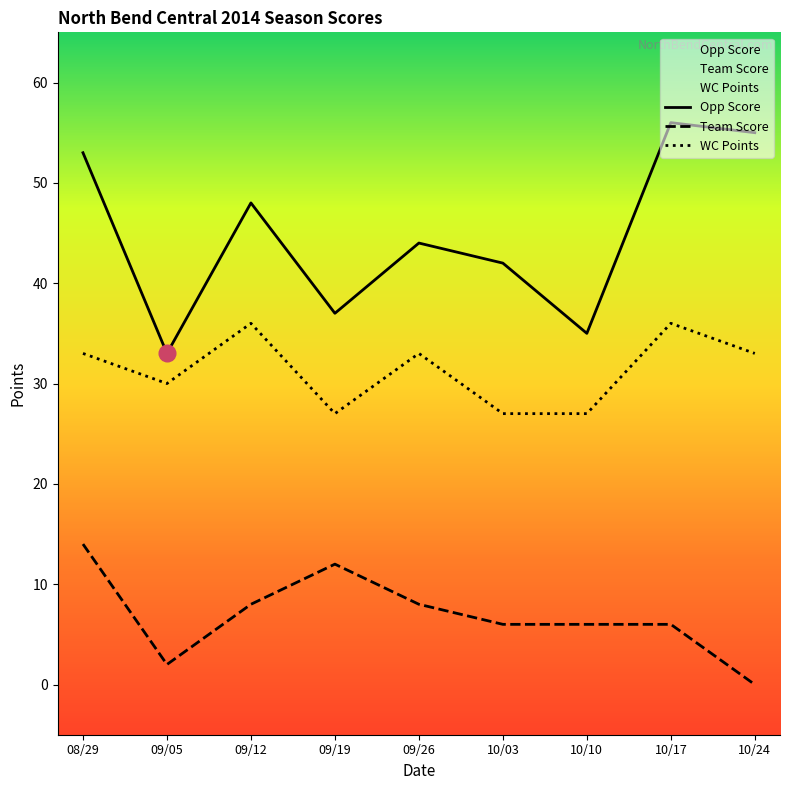

Rank the categories by Team Score value from highest to lowest.

08/29, 09/19, 09/12, 09/26, 10/03, 10/10, 10/17, 09/05, 10/24